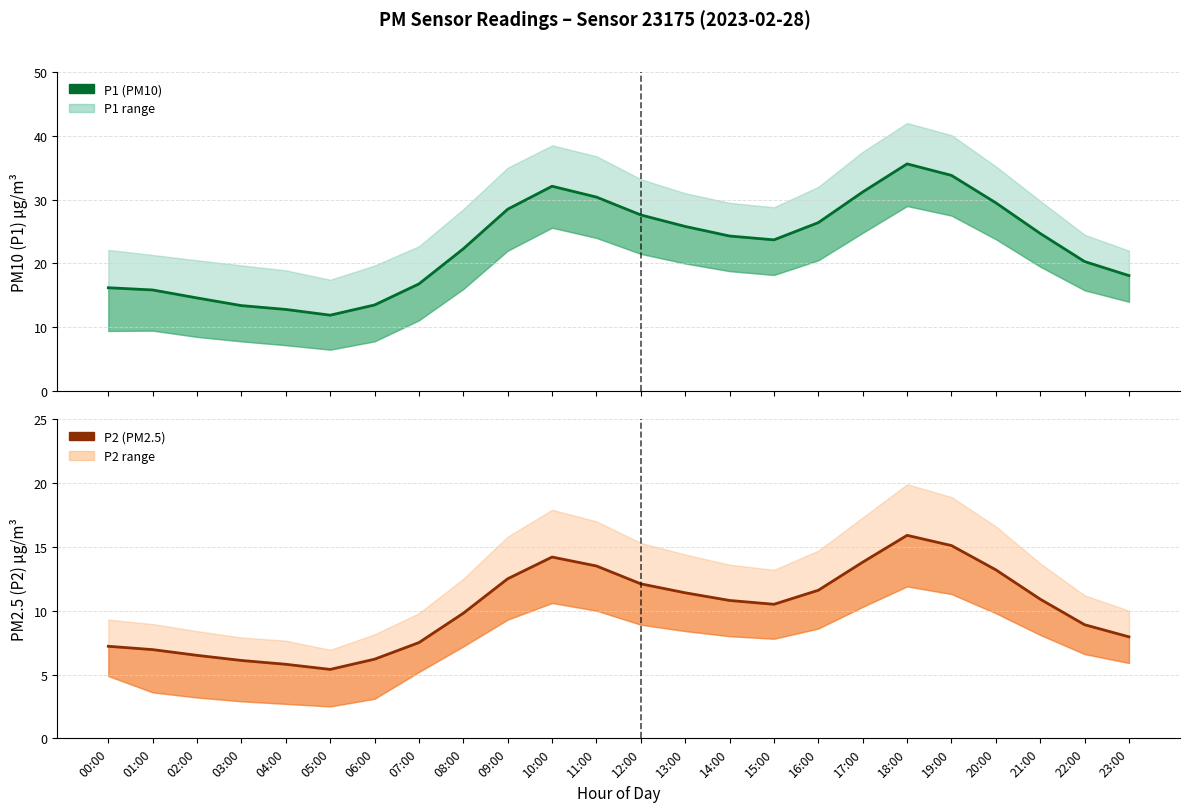

What is the label of the 24th point from the right?

00:00